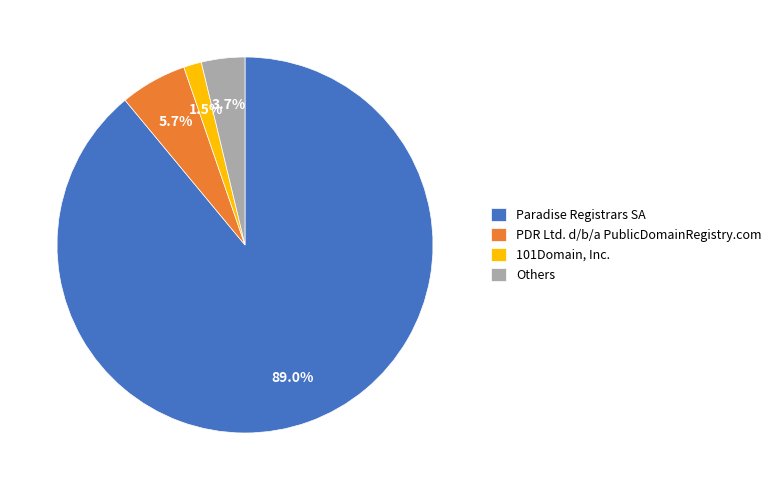

How much of the chart is everything except PDR Ltd. d/b/a PublicDomainRegistry.com?

94.3%